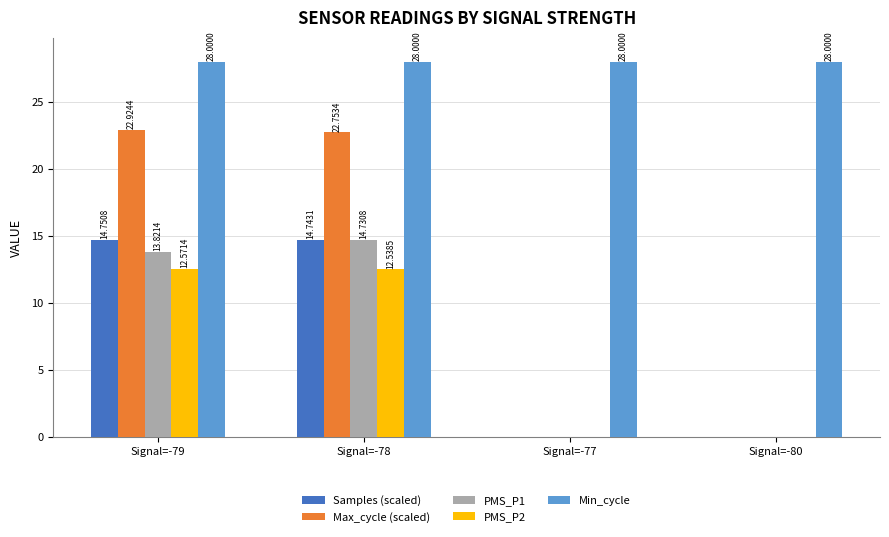

What is the sum of all PMS_P1 values?

28.6